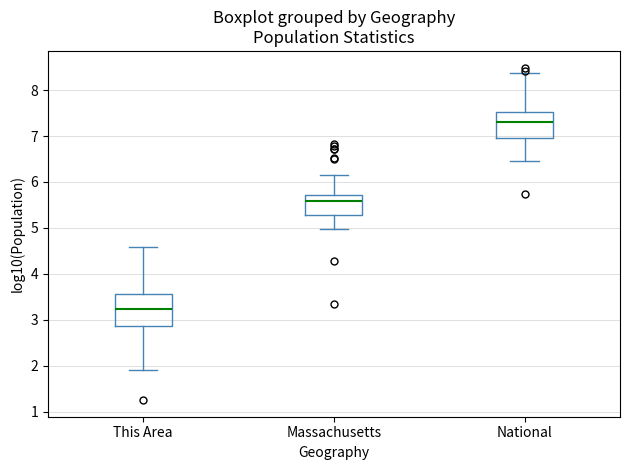

Reading left to right, read every box against the y-axis: the position of its median line, the range the box covers, and the ends of its whiskers. The values are not printed on the chart, so give them approximately, as read against the axis.

This Area: median 3.2, box 2.9 to 3.6, whiskers 1.9 to 4.6
Massachusetts: median 5.6, box 5.3 to 5.7, whiskers 5.0 to 6.2
National: median 7.3, box 7.0 to 7.5, whiskers 6.5 to 8.4